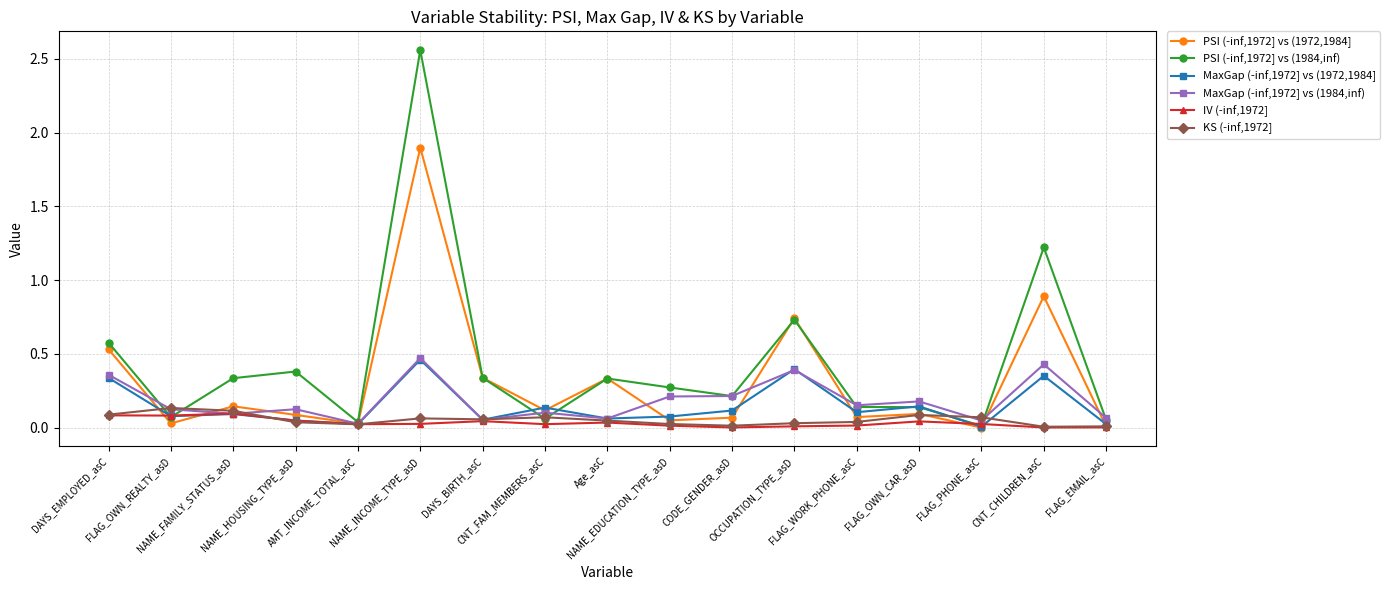

True or false: PSI (-inf,1972] vs (1984,inf) has more than 2 interior local peaks.

True